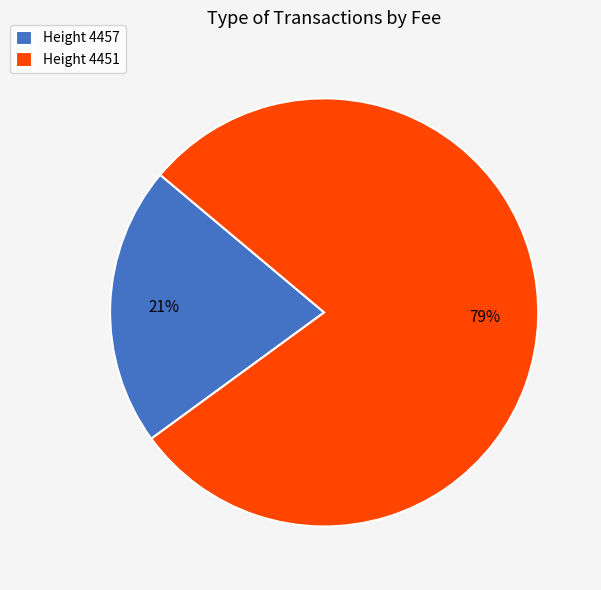

Do Height 4451 and Height 4457 together represent more than half of the pie?

Yes